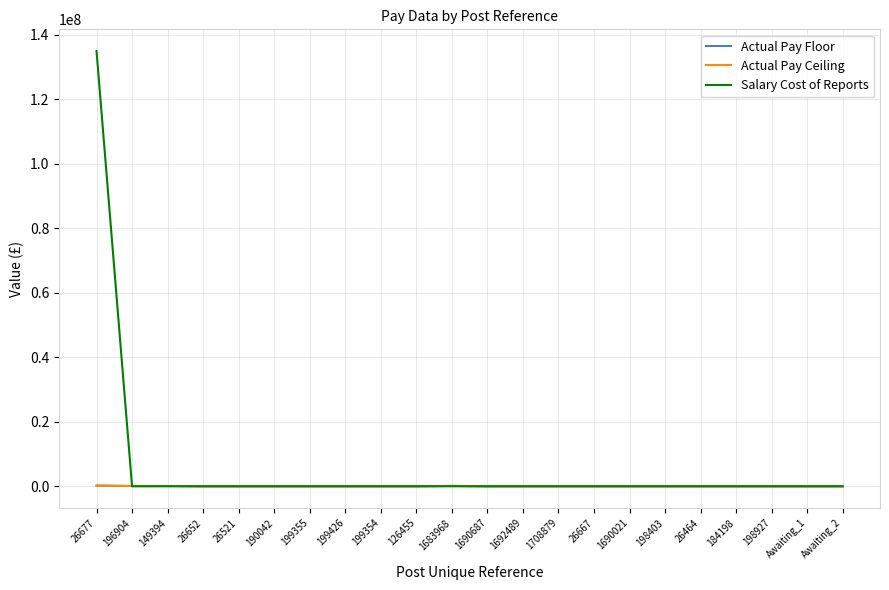

What is the greatest value displayed?

134926367